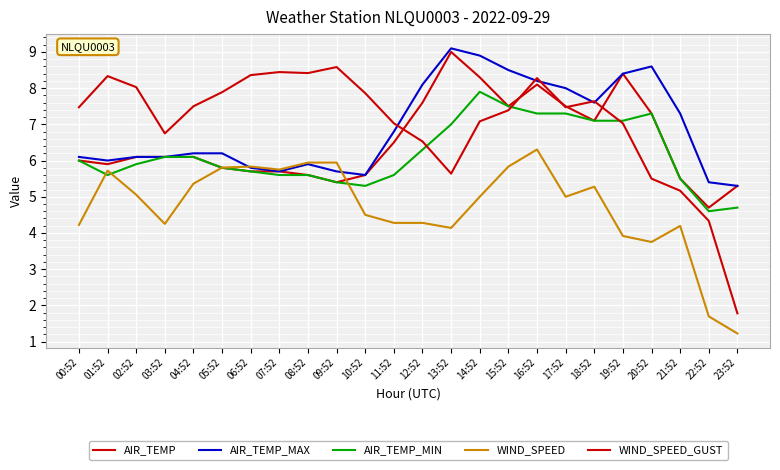

Which category has the lowest value across all series?

23:52